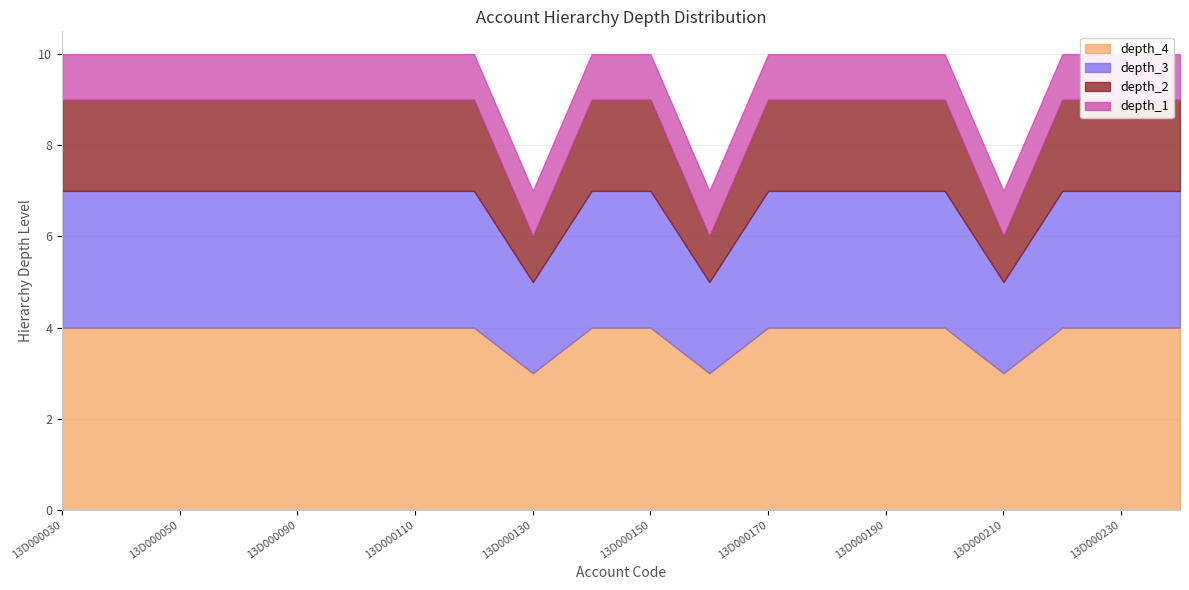

How many series are shown in this chart?

4